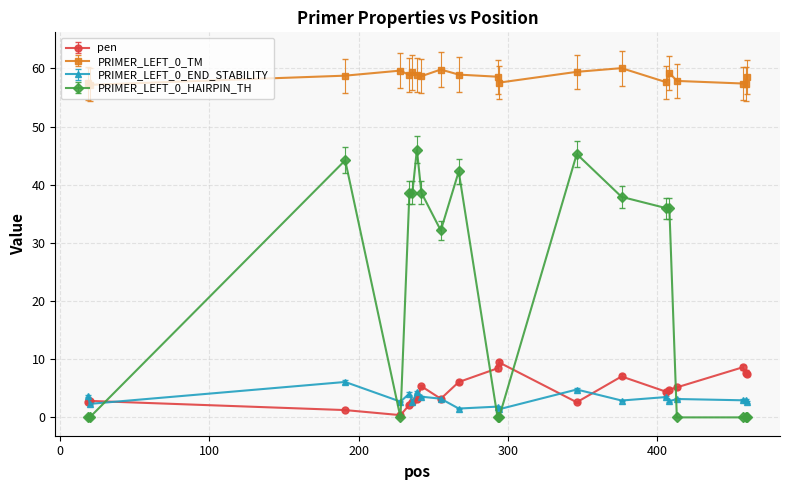

True or false: PRIMER_LEFT_0_TM and PRIMER_LEFT_0_HAIRPIN_TH cross at least once.

False